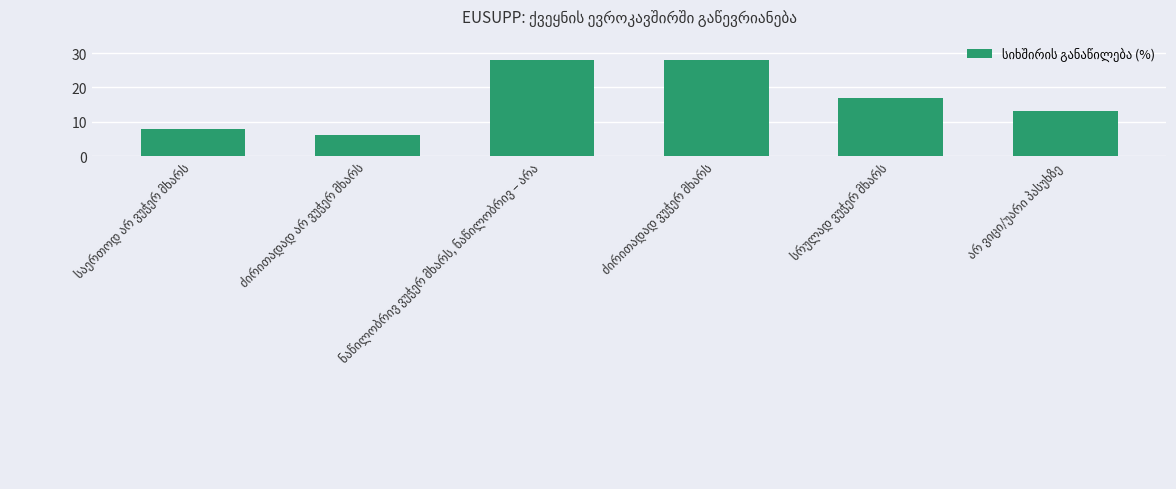

What is the value of the 4th bar from the left?

28